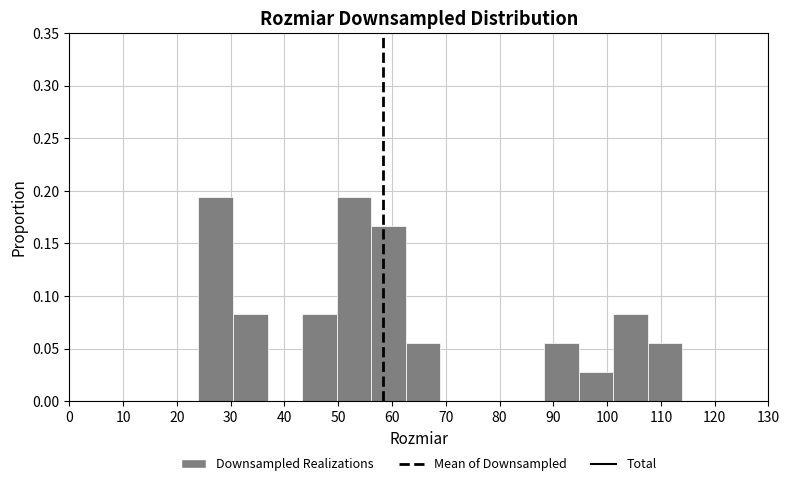

Reading left to right, list every bar in this chart as the range it spans on the x-axis followed by its height. Neither the bar edges nor the heights are printed on the chart, so give them approximately, as read against the axes.

24 to 30: 0.195
30 to 37: 0.085
37 to 43: 0
43 to 50: 0.085
50 to 56: 0.195
56 to 63: 0.165
63 to 69: 0.055
69 to 75: 0
75 to 82: 0
82 to 88: 0
88 to 95: 0.055
95 to 101: 0.030
101 to 108: 0.085
108 to 114: 0.055